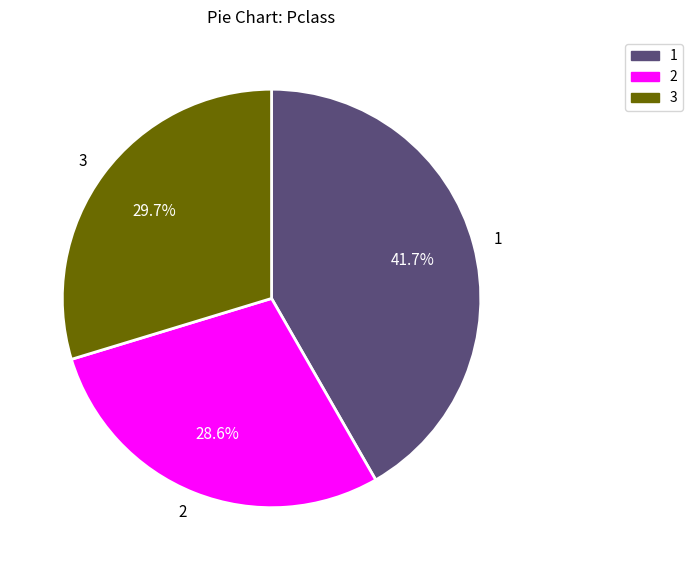

Which category has the biggest portion of the pie?

1